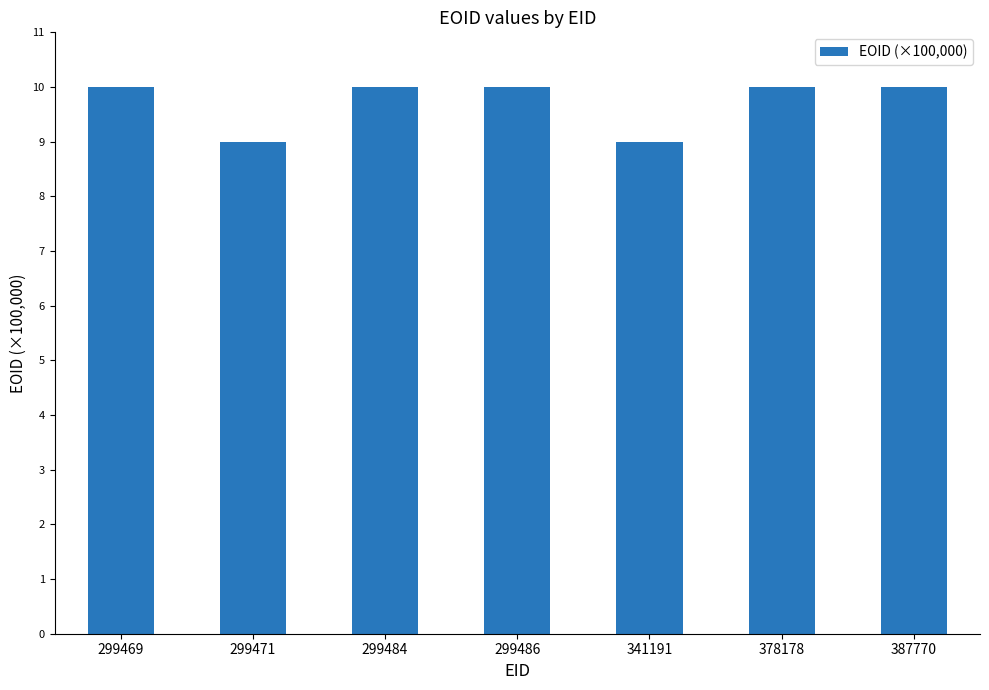

Between 299469 and 299471, which is larger?

299469